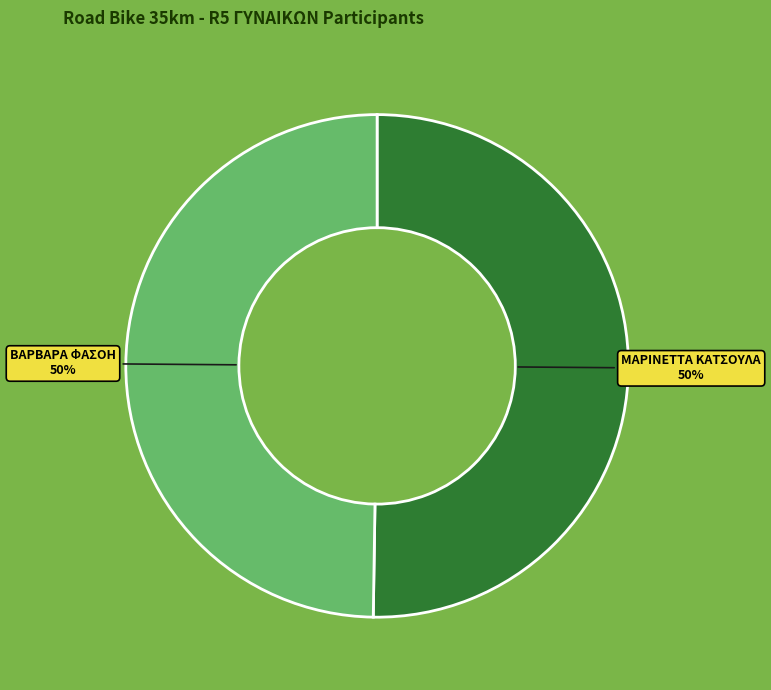

Is it true that ΜΑΡΙΝΕΤΤΑ ΚΑΤΣΟΥΛΑ is 41% of the pie?

False